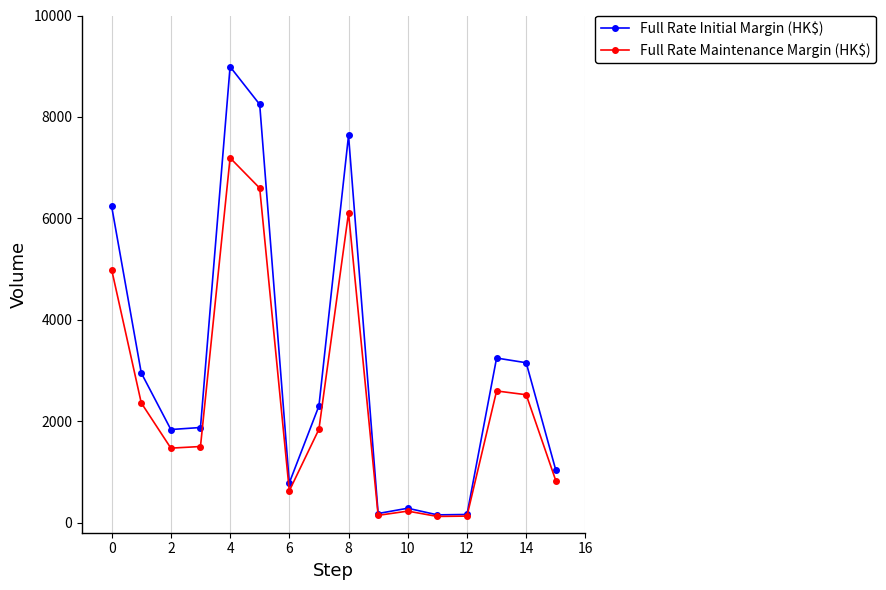

What is the value of the Full Rate Maintenance Margin (HK$) point at the 16th from the left?

826